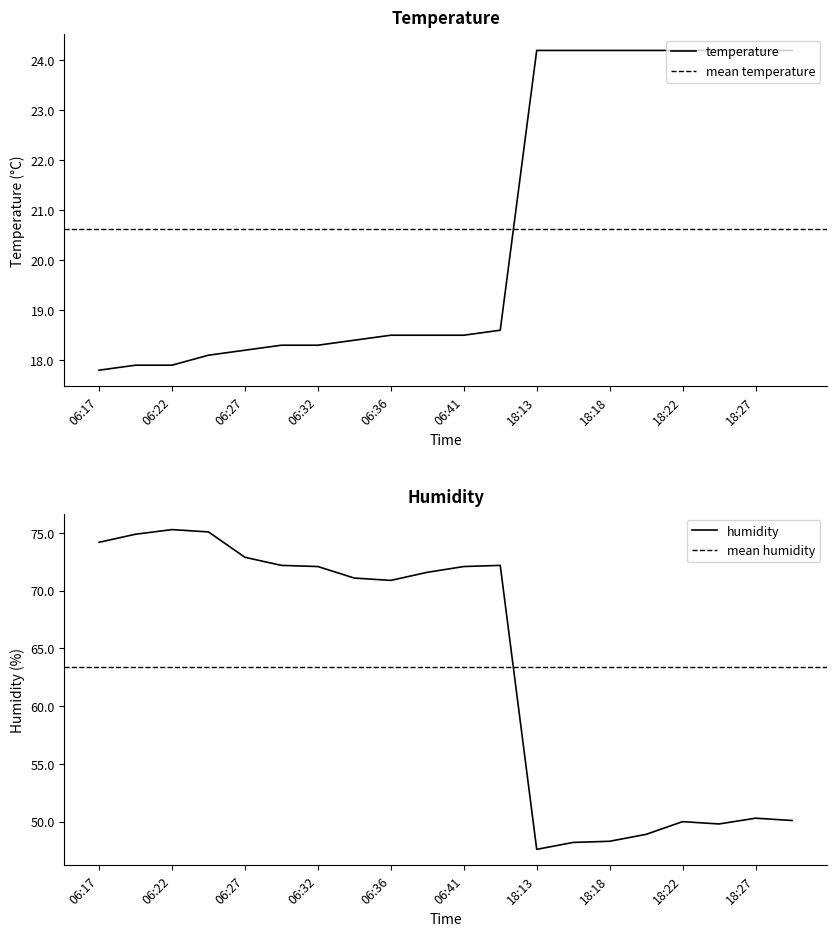

How many data points does each series have?

20